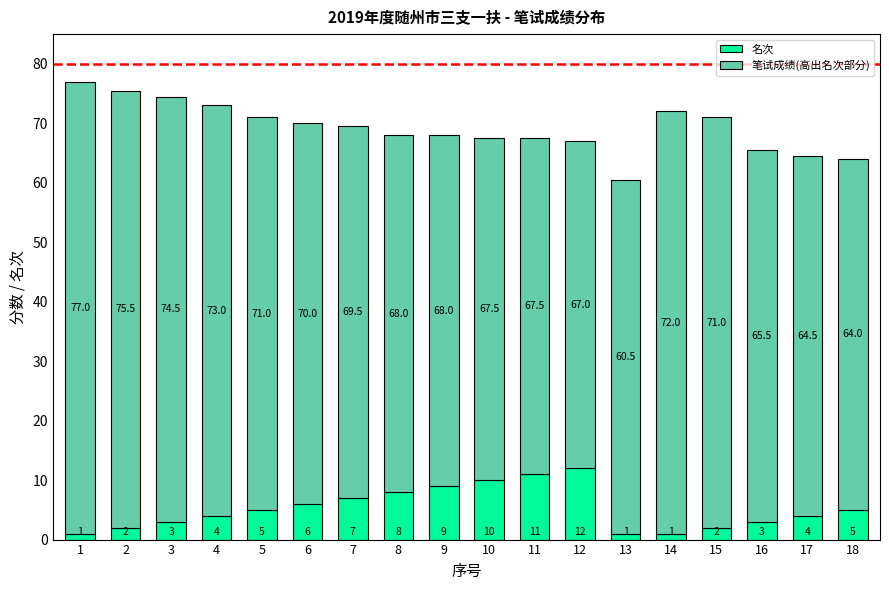

The value of 名次 at 3 is 3.0. True or false?

True